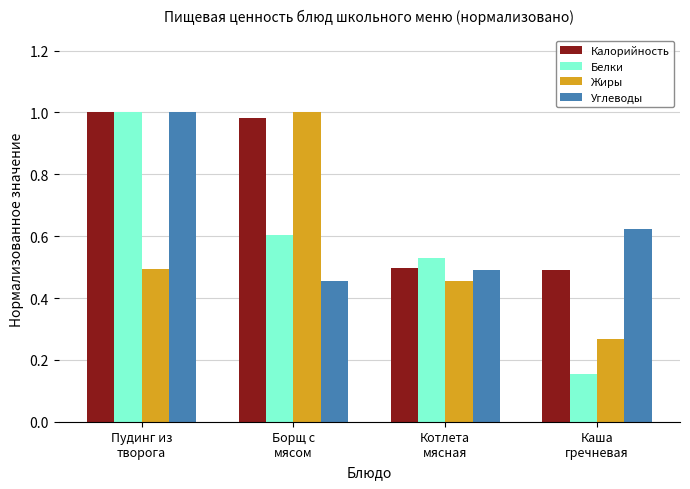

How many series are shown in this chart?

4